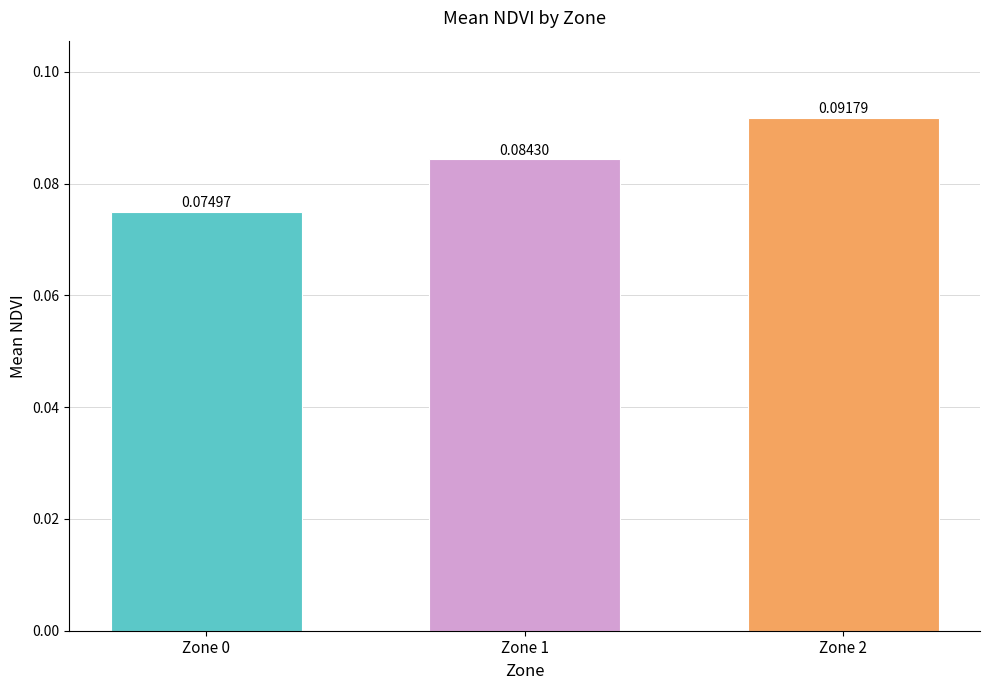

List the labels in order of value, smallest first.

Zone 0, Zone 1, Zone 2